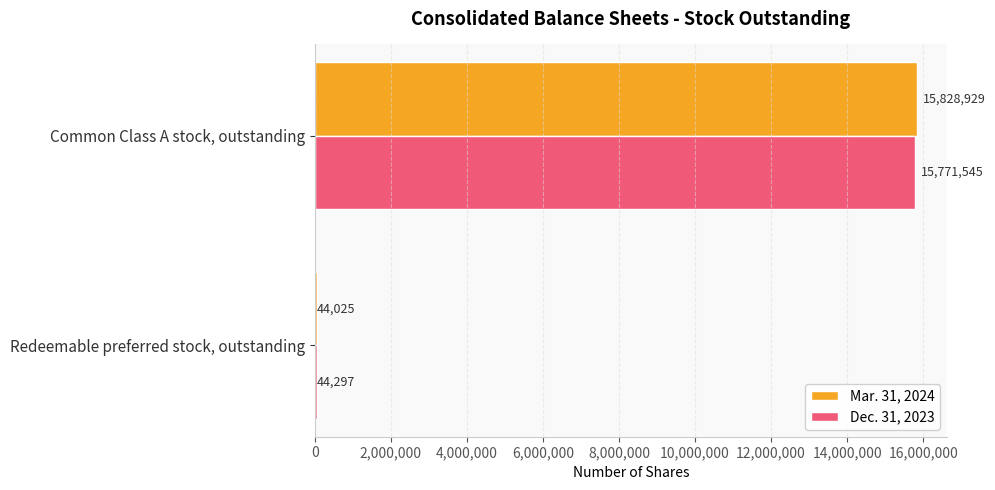

At which category is the sum across all series the highest?

Common Class A stock, outstanding